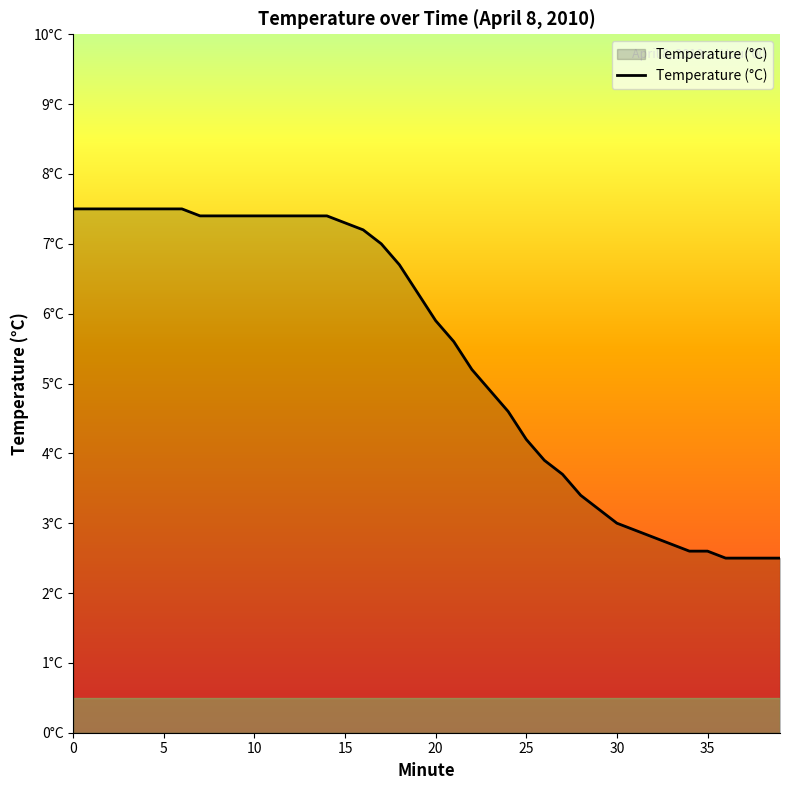

What is the greatest value displayed?

7.5